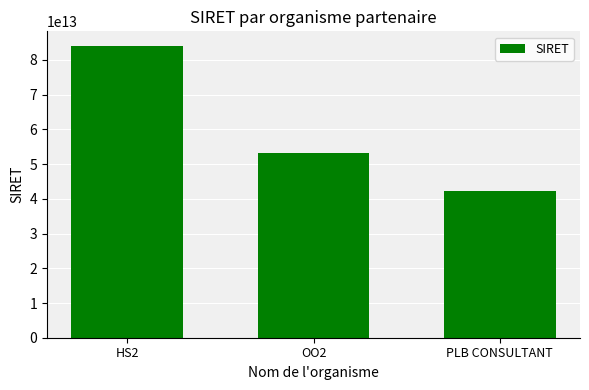

Rank the categories by value from highest to lowest.

HS2, OO2, PLB CONSULTANT